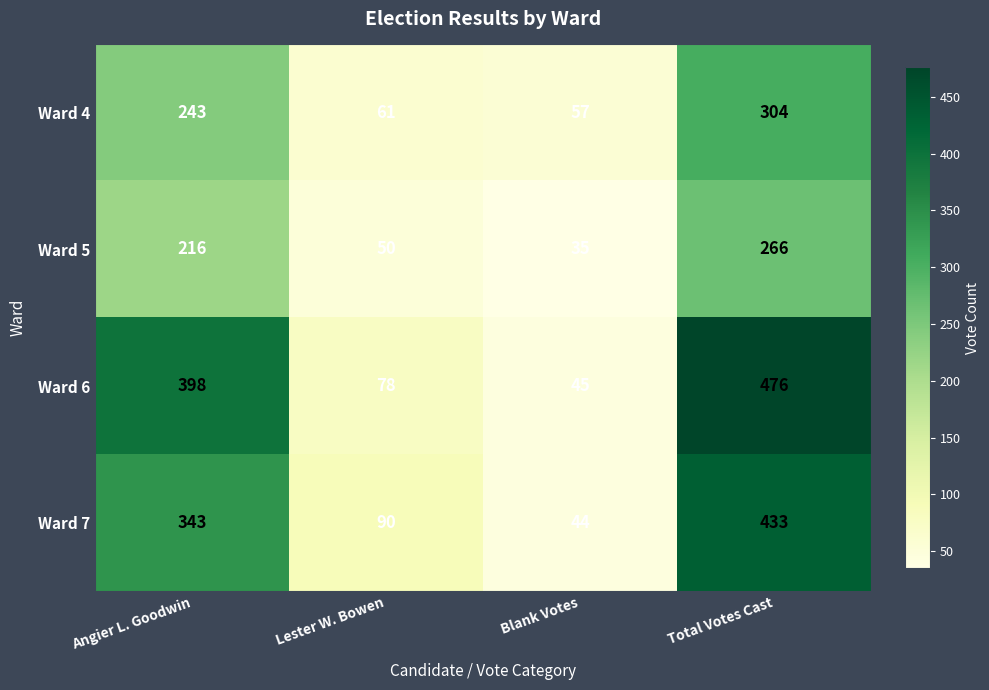

What is the spread (max minus min) of values at Lester W. Bowen?

40